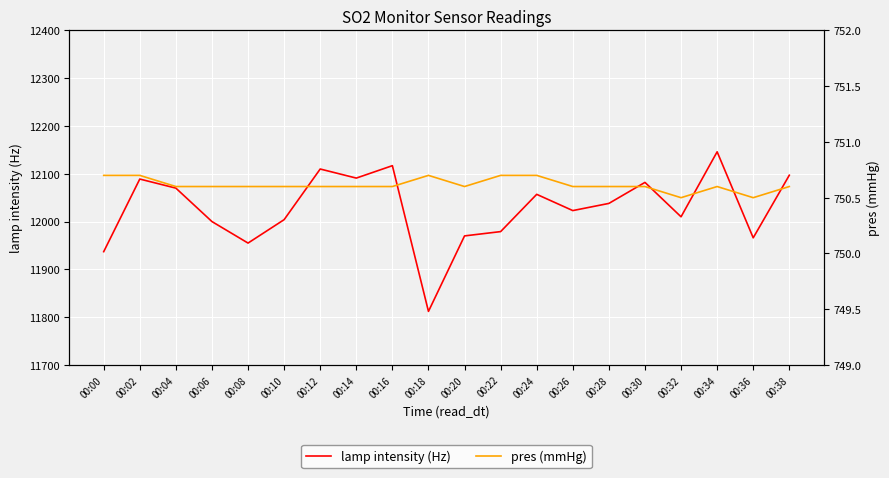

Is it true that lamp intensity (Hz) equals 19679.2 at 00:08?

False